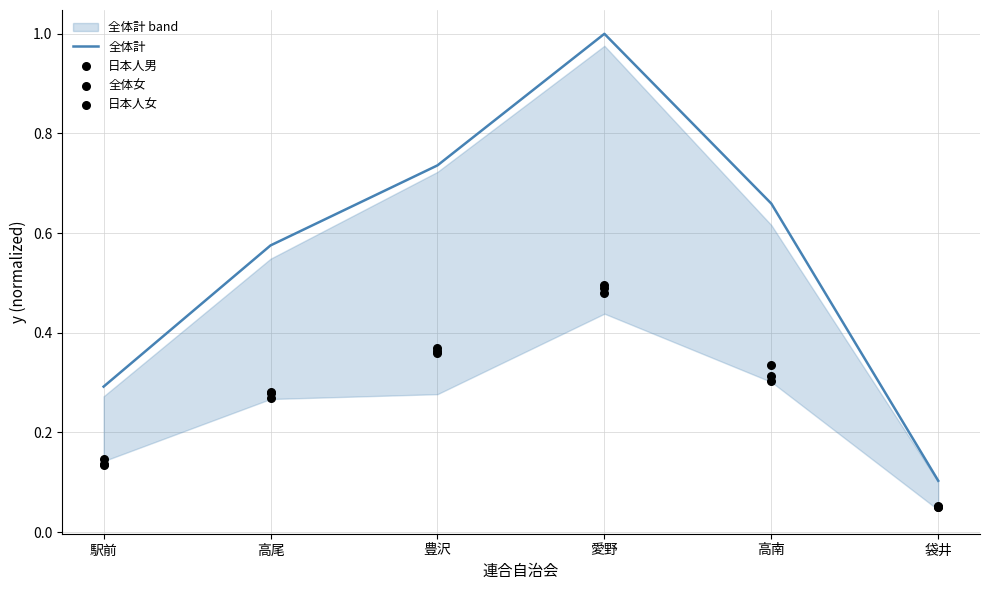

At how many categories does at least one series exceed 0?

6